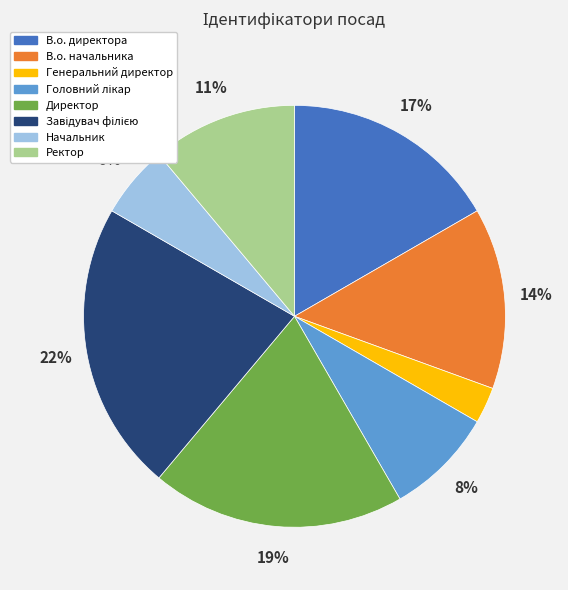

Do В.о. начальника and Ректор together represent more than half of the pie?

No